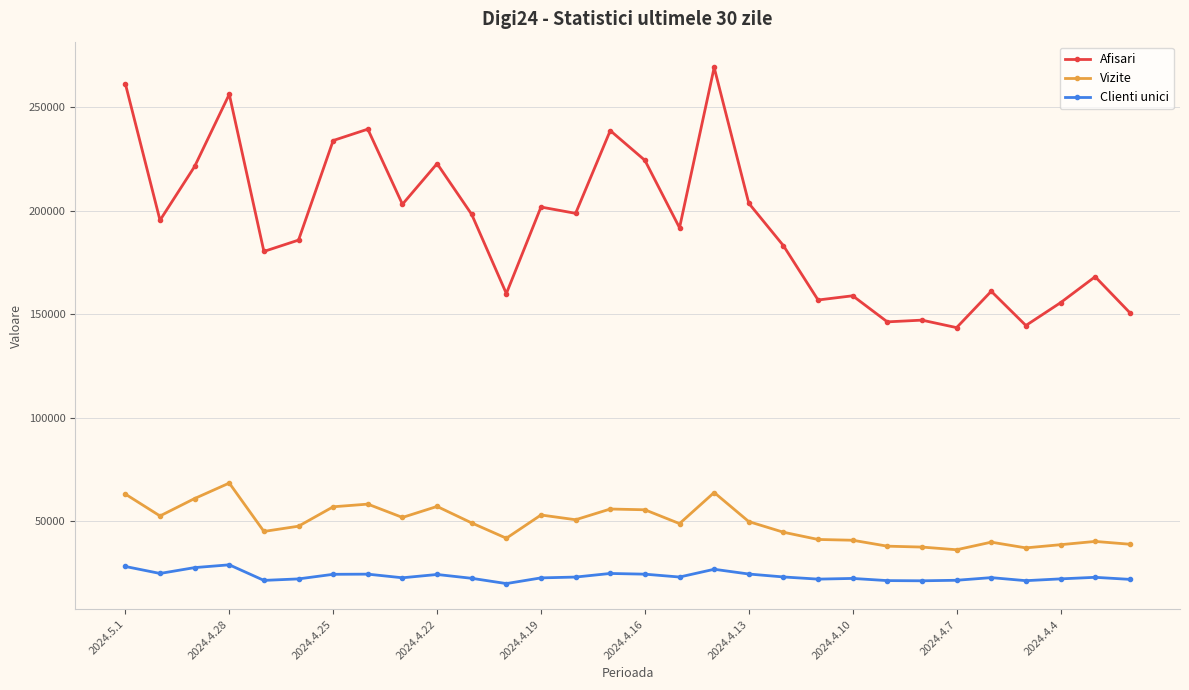

What is the smallest value displayed?

19904